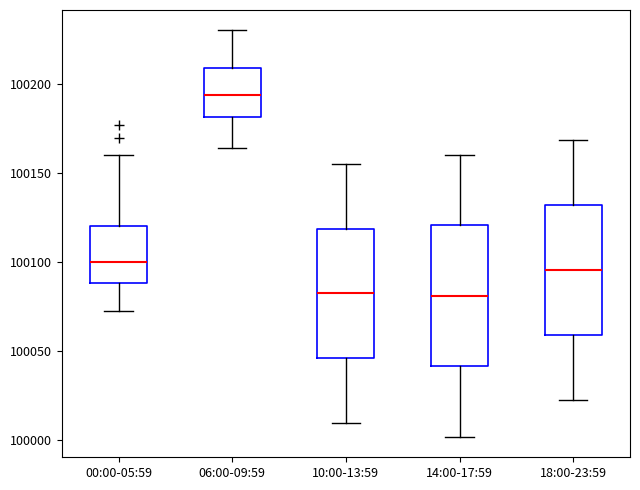

Which box's median line is the highest?

06:00-09:59